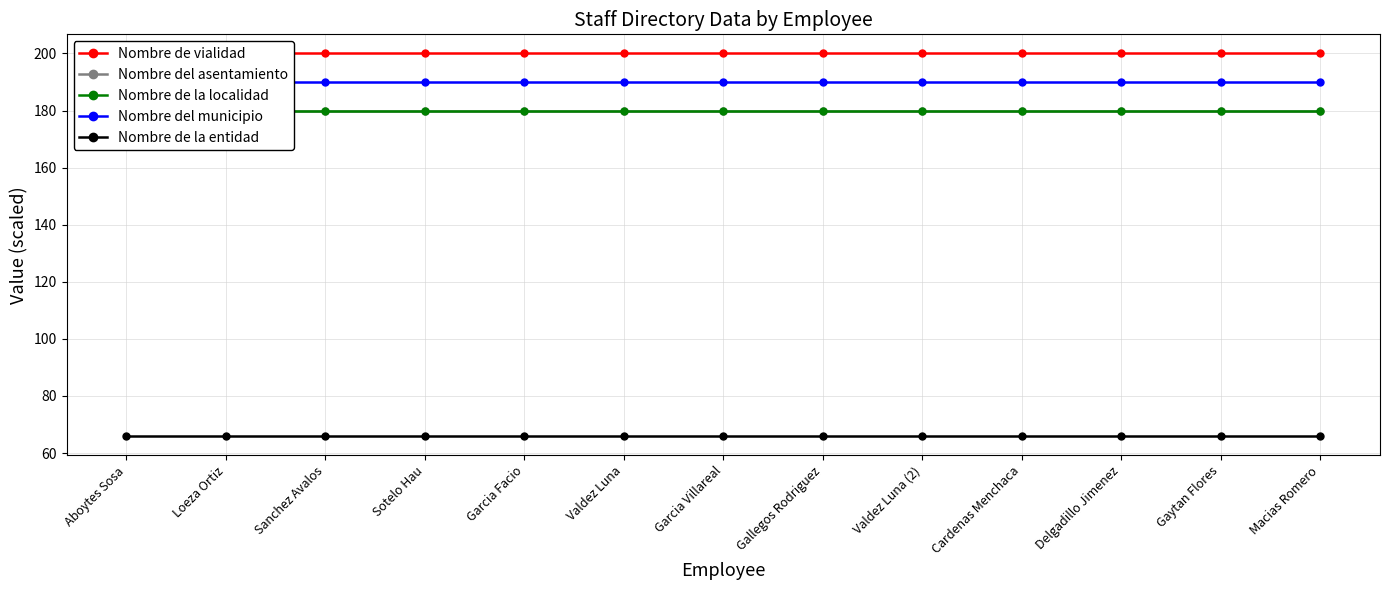

What is the label of the 12th point from the right?

Loeza Ortiz